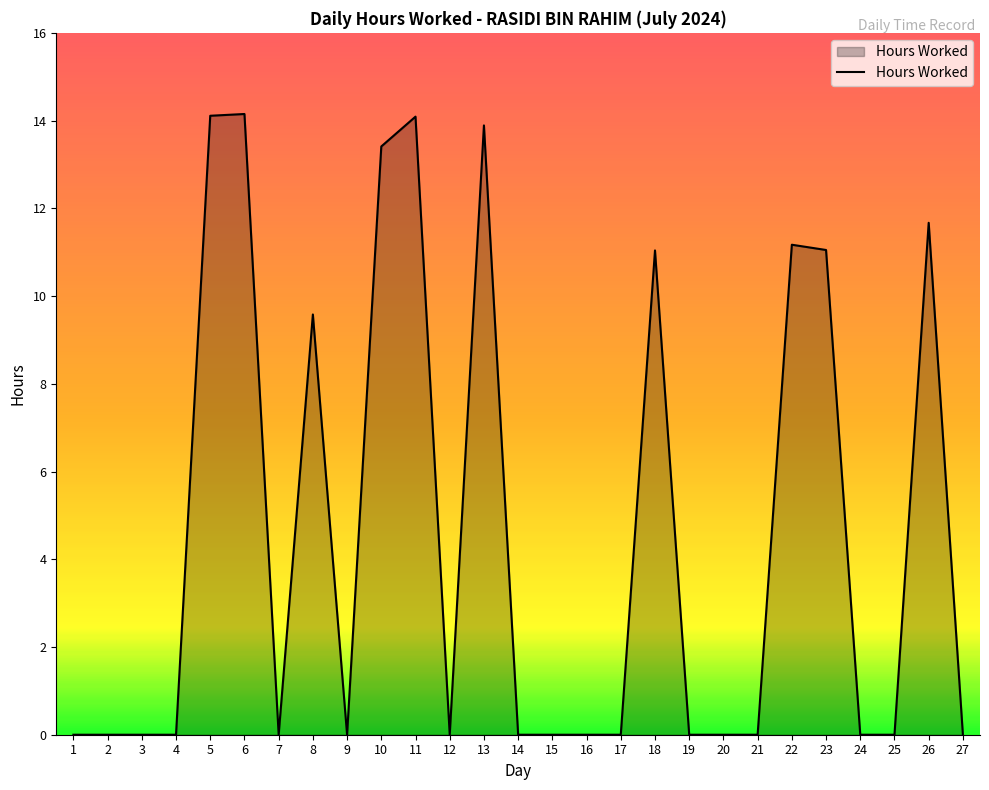

What is the maximum value shown in the chart?

14.2